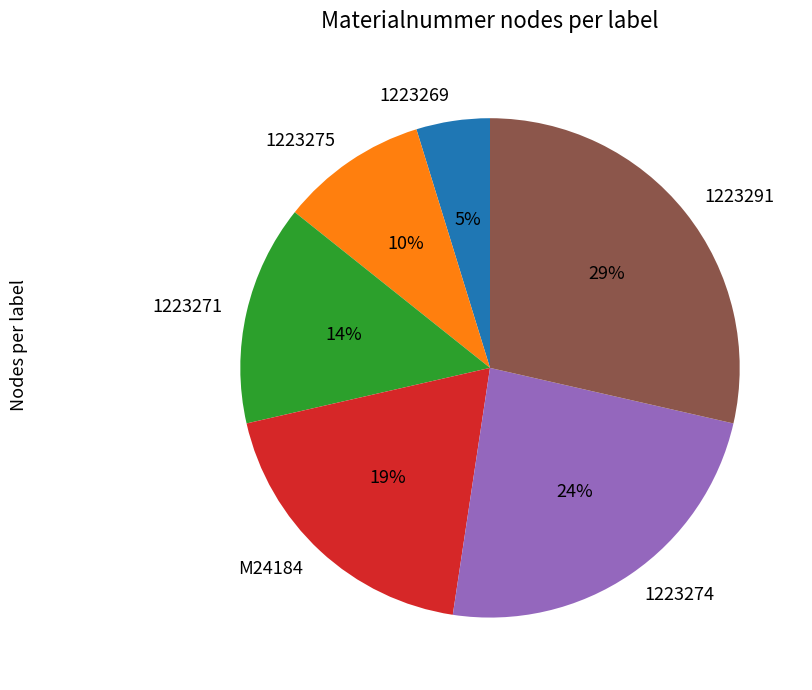

Between 1223271 and 1223275, which is larger?

1223271